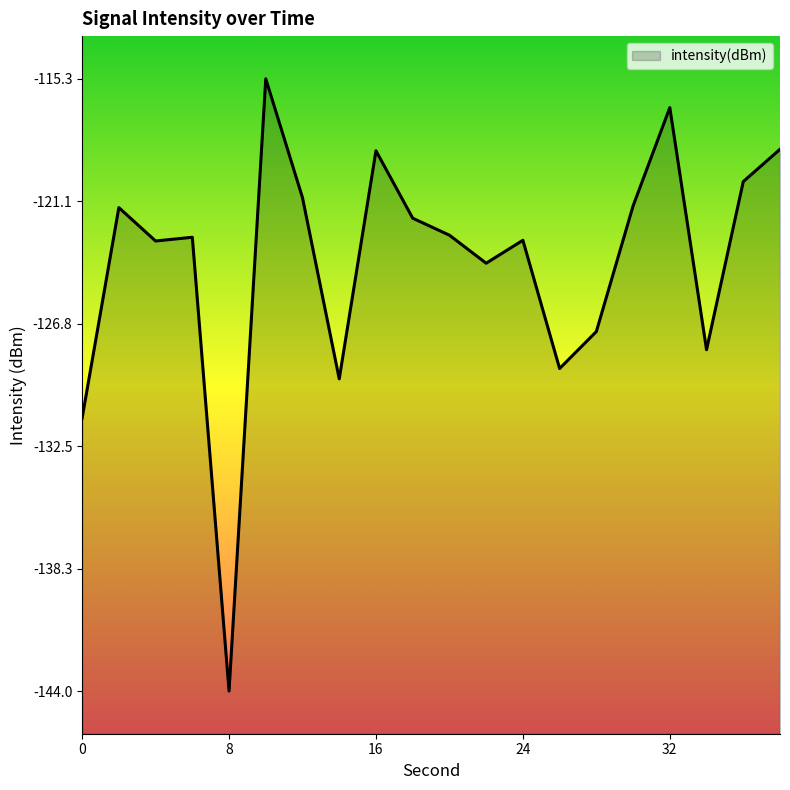

How many lines are shown in the chart?

1